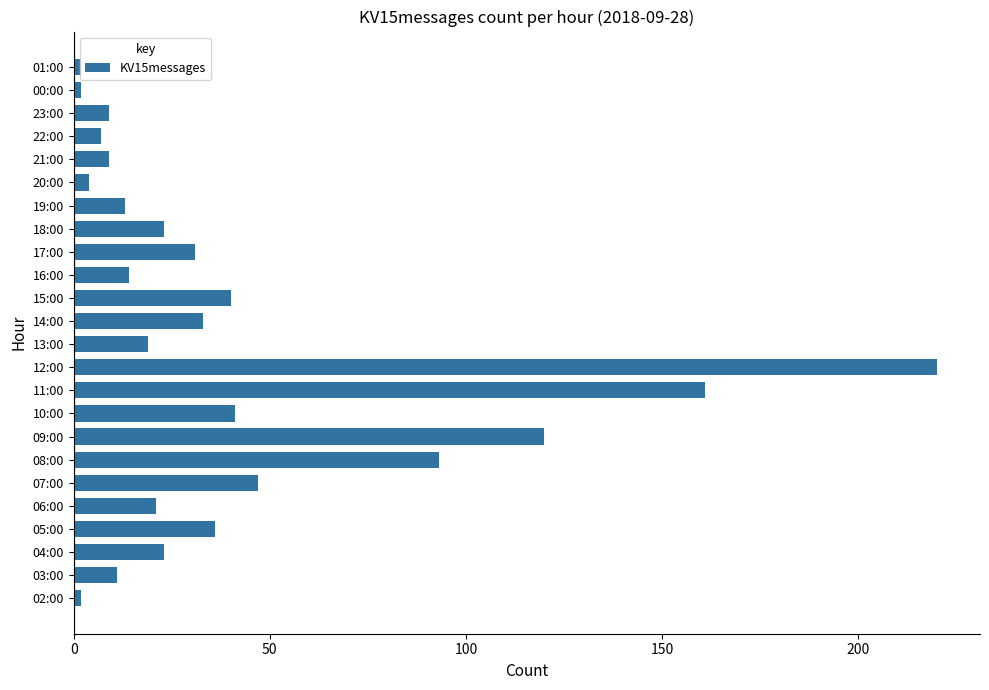

Is it true that the value at 17:00 is 31?

True